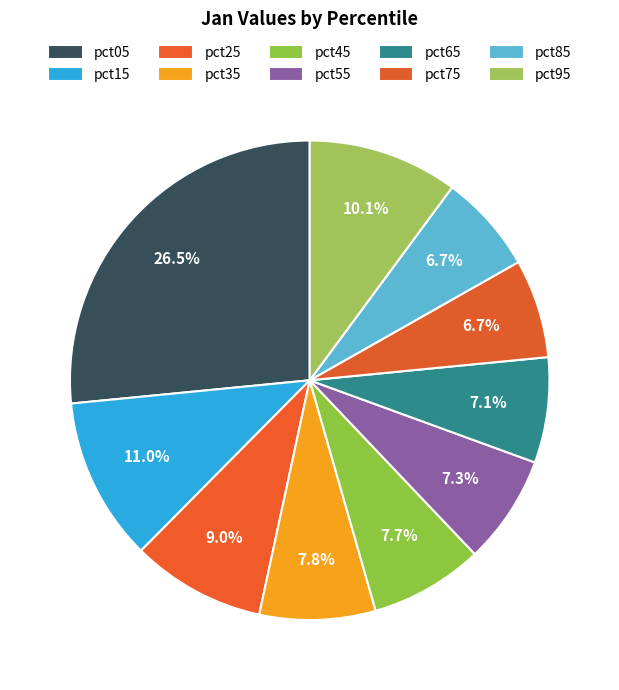

Rank the categories by value from highest to lowest.

pct05, pct15, pct95, pct25, pct35, pct45, pct55, pct65, pct85, pct75